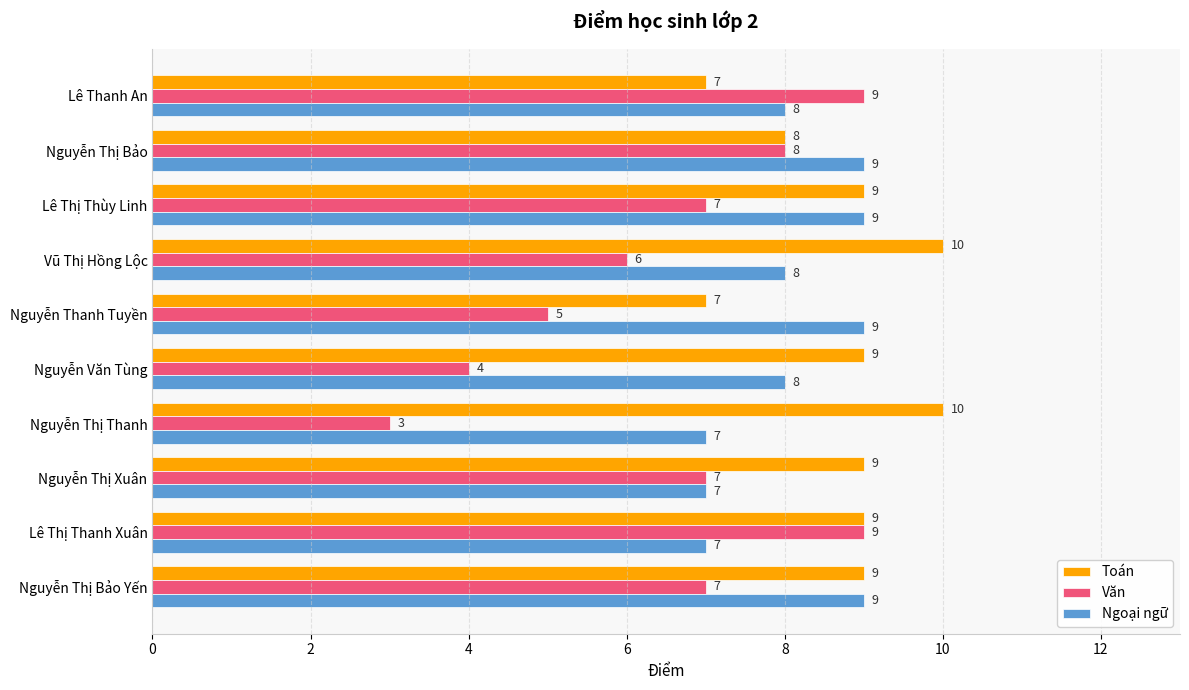

Where is Toán nearest to the value 8?

Nguyễn Thị Bảo